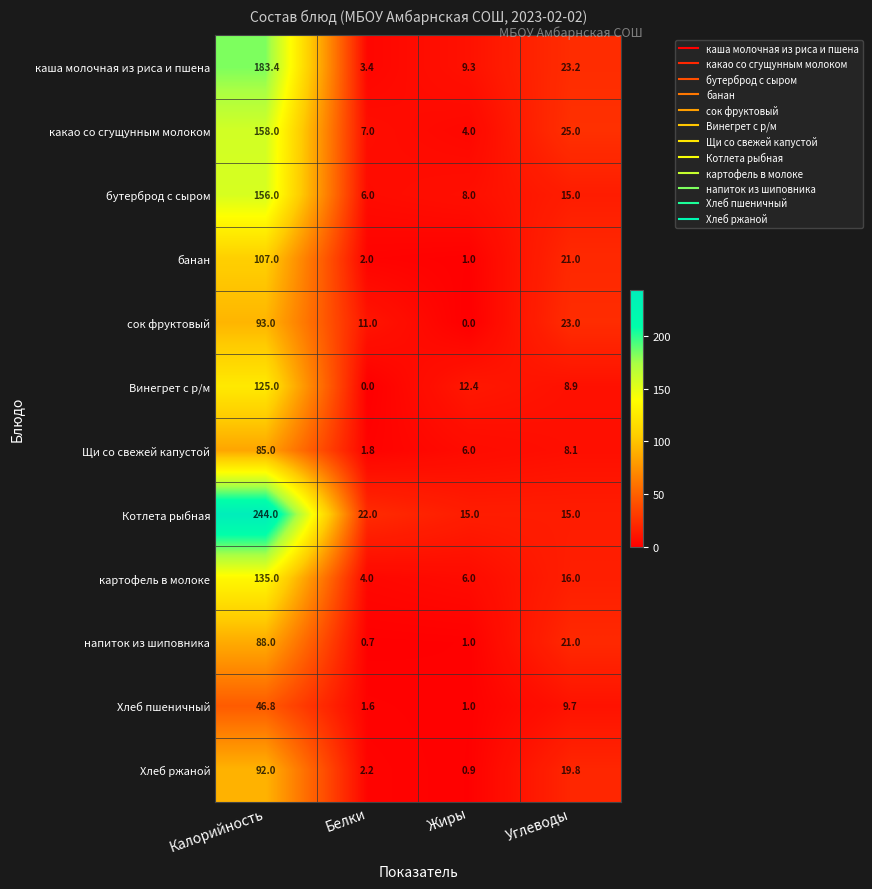

At Белки, list the series in order from smallest to largest.

Винегрет с р/м, напиток из шиповника, Хлеб пшеничный, Щи со свежей капустой, банан, Хлеб ржаной, каша молочная из риса и пшена, картофель в молоке, бутерброд с сыром, какао со сгущунным молоком, сок фруктовый, Котлета рыбная